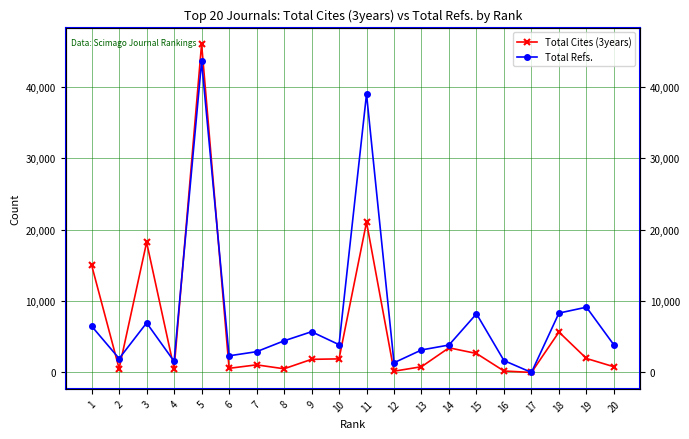

How many positive values does the Total Refs. series have?

19